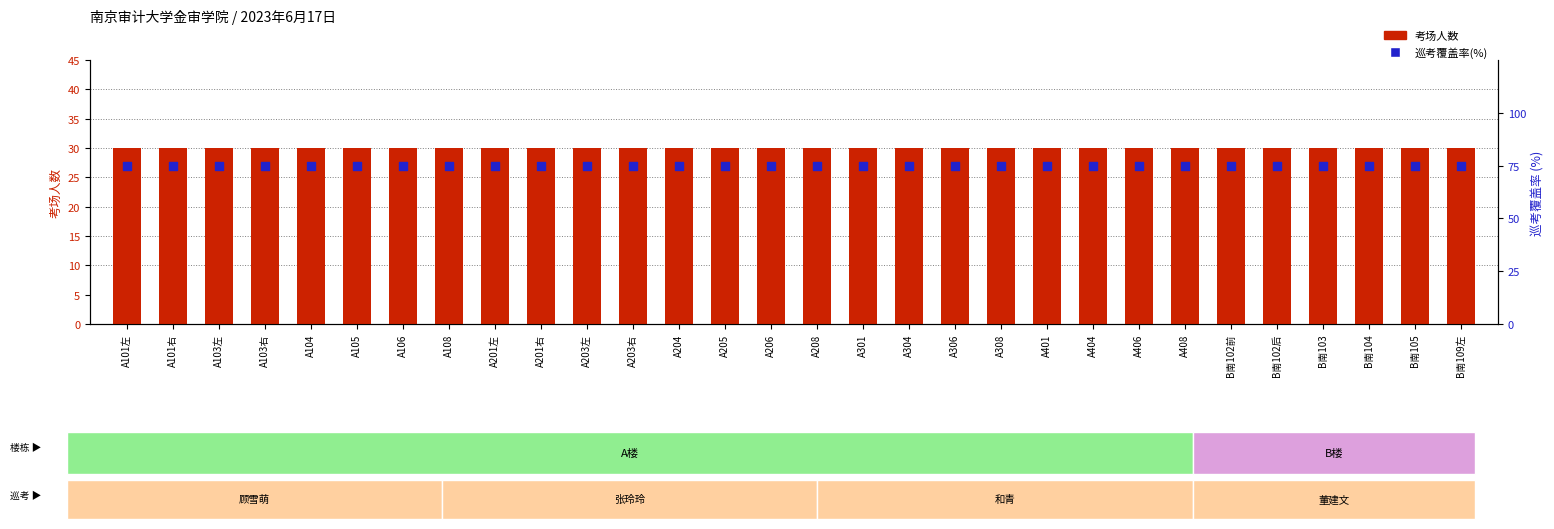

Which series has the largest Y range (max minus min)?

考场人数